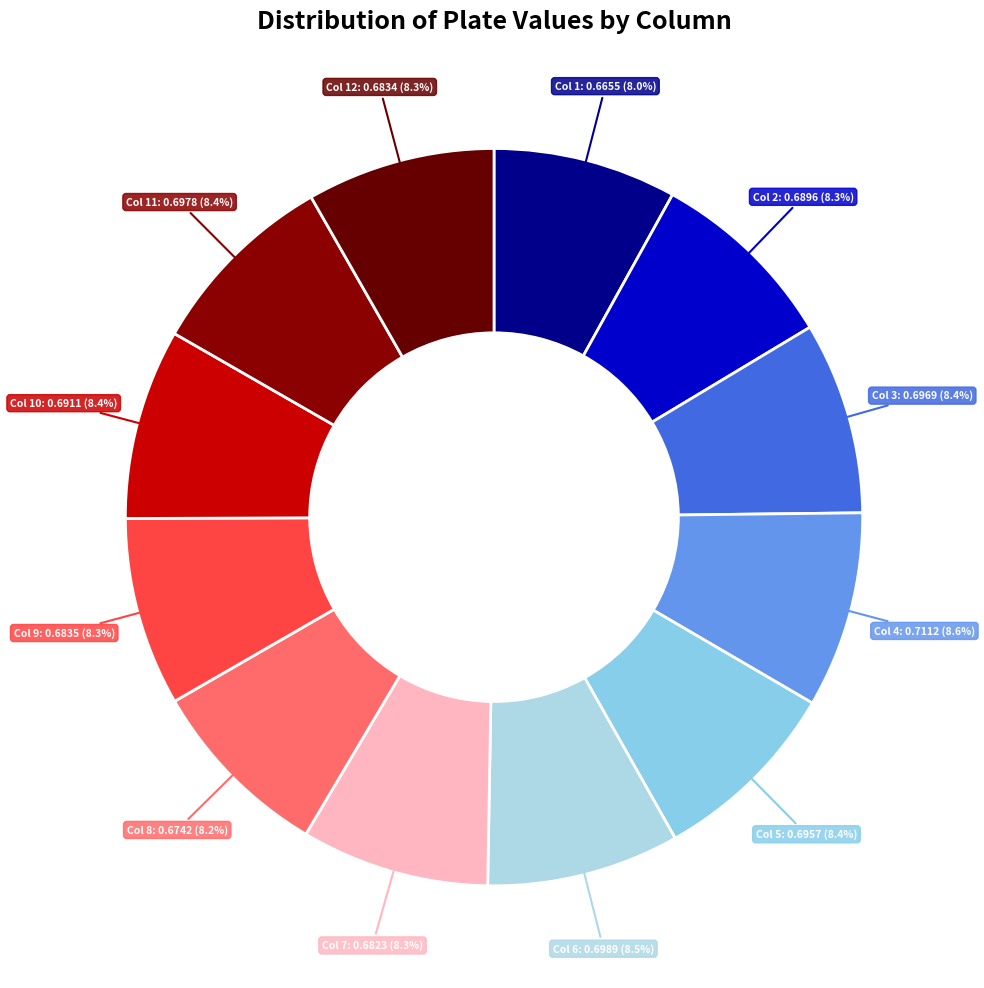

How many segments does this pie chart have?

12